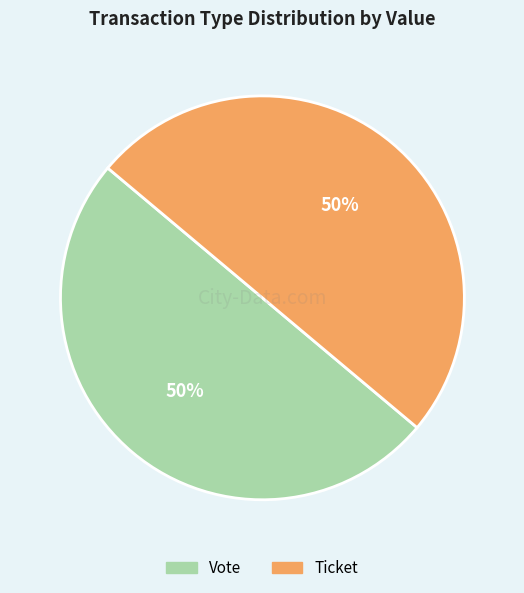

To the nearest percent, what is the average slice percentage?

50%